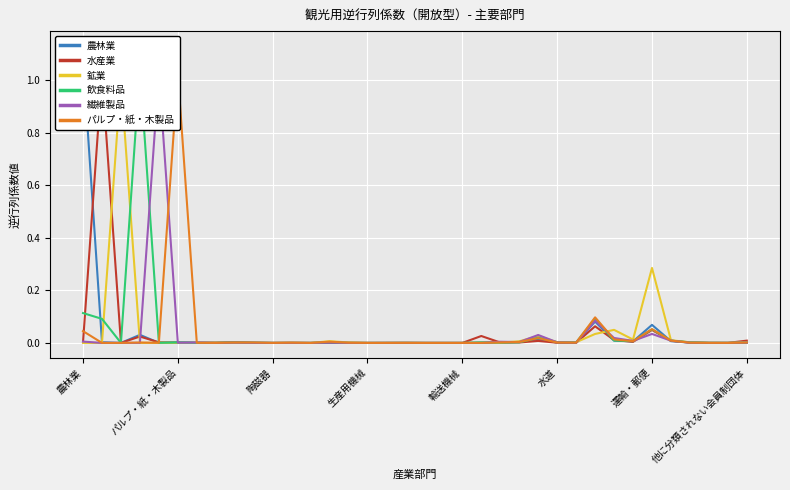

How many lines are shown in the chart?

6